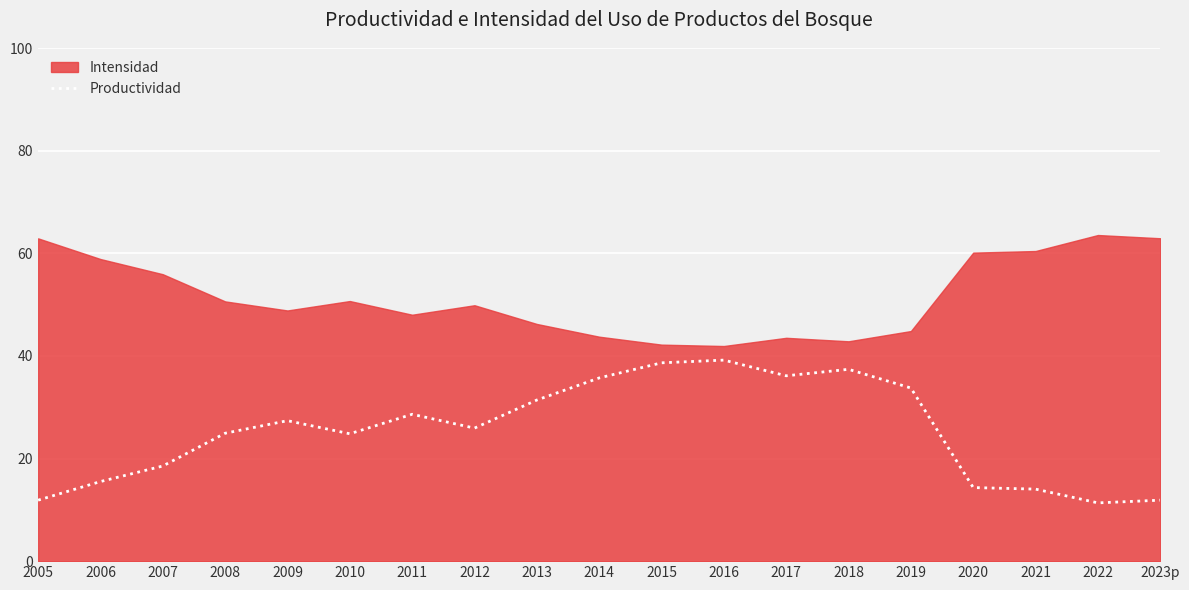

True or false: the data shows 20.7 at 2020.

False